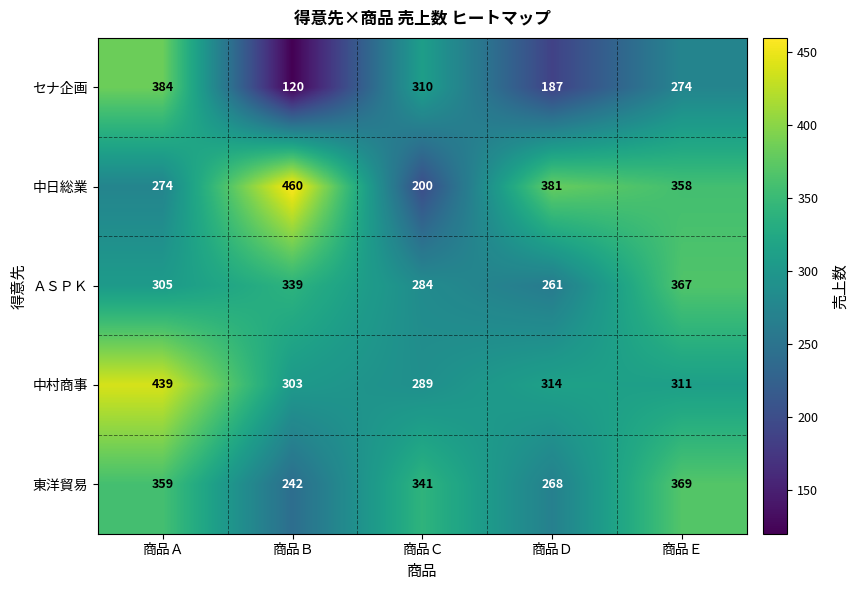

What is the difference between the セナ企画 values at 商品Ｅ and 商品Ａ?

110